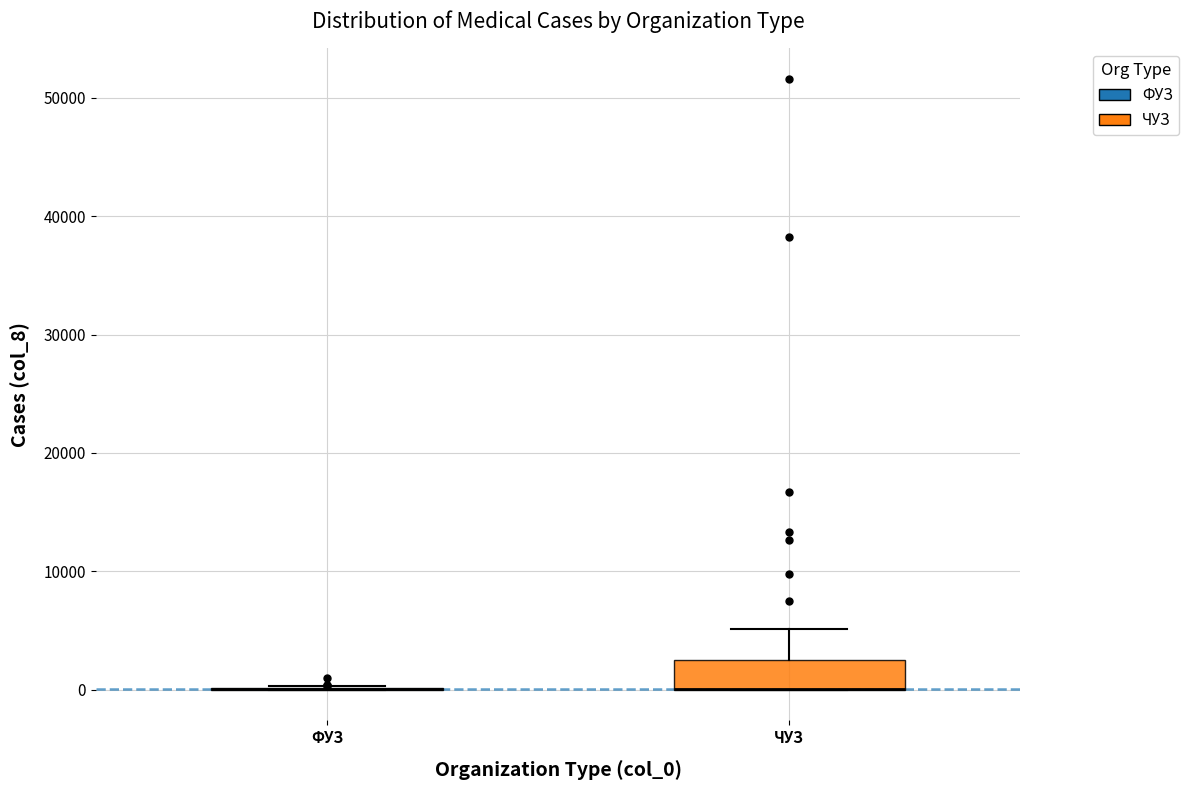

Where is the lower edge of the box for ЧУЗ on the y-axis? The values are not printed on the chart, so give them approximately, as read against the axis.

0